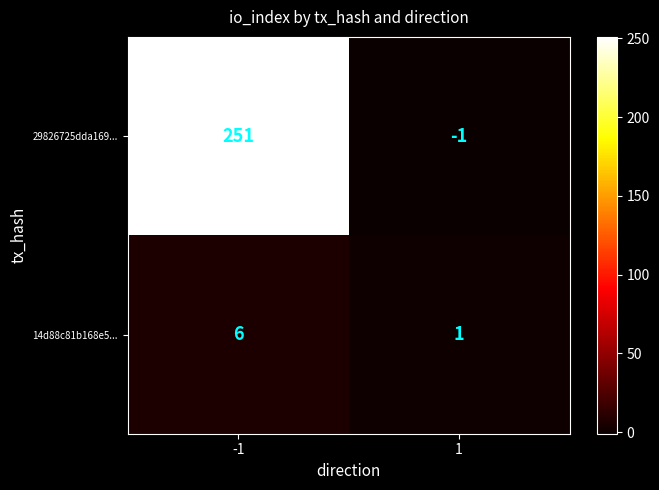

What is the difference between the maximum and minimum values in the 29826725dda169... series?

252